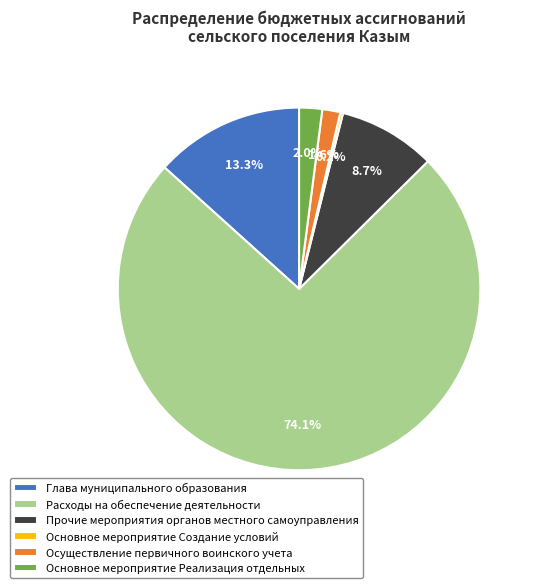

Which slice represents more than half of the pie?

Расходы на обеспечение деятельности